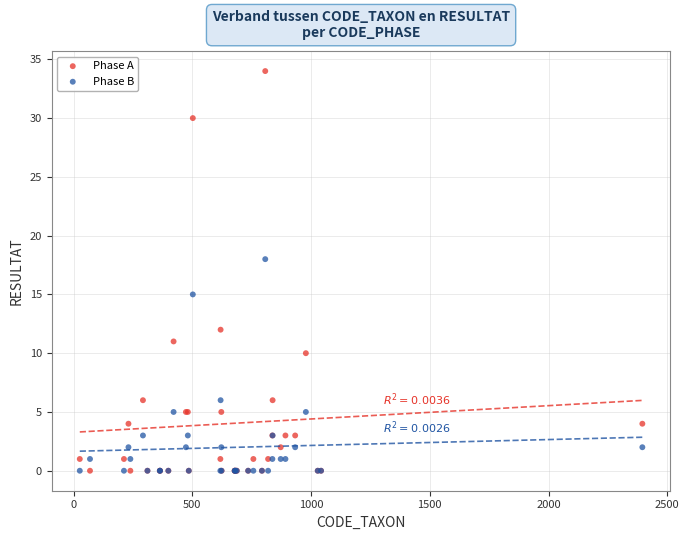

Which series has the largest Y range (max minus min)?

Phase A